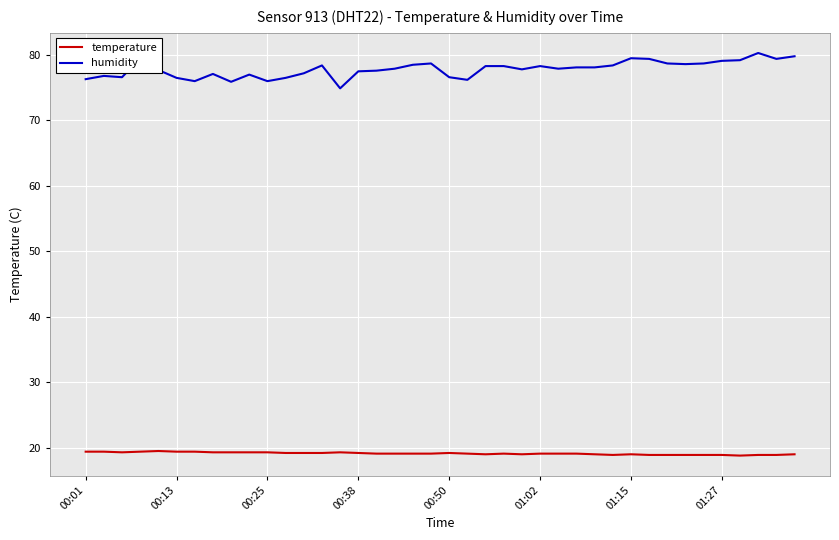

What is the maximum value shown in the chart?

80.3